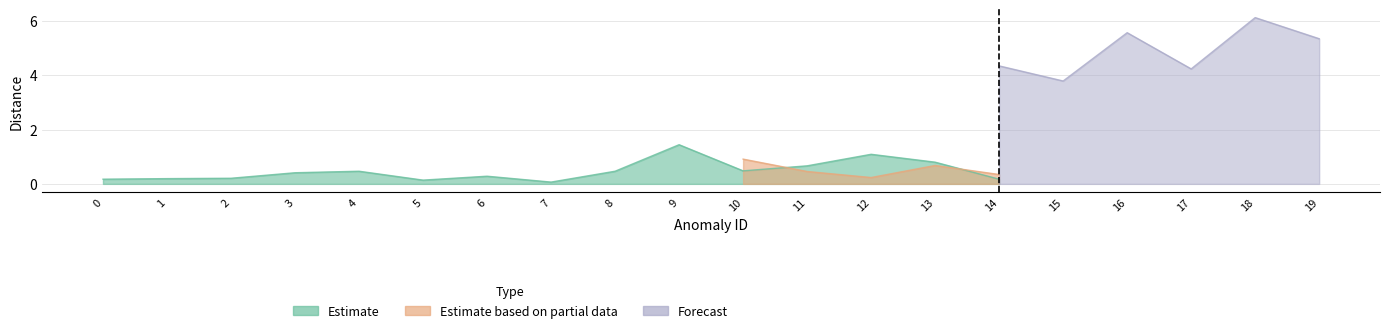

Count the number of data series in this chart.

3